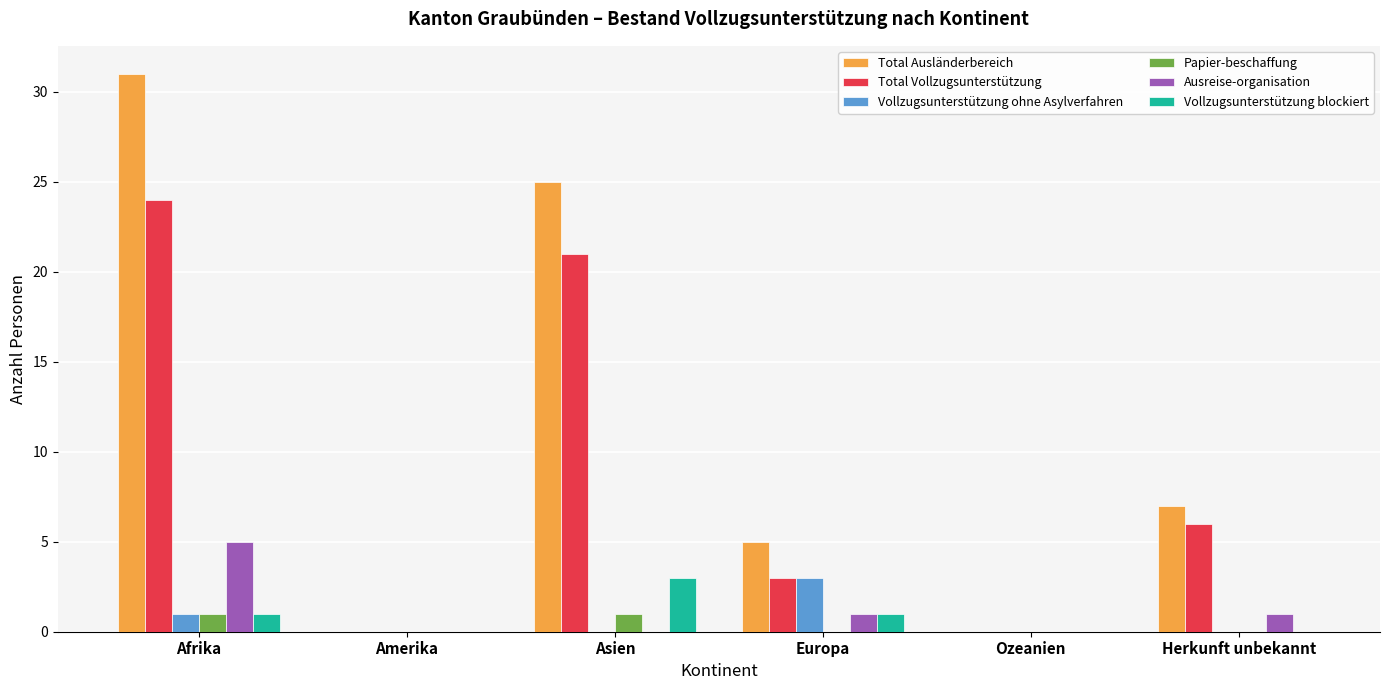

What is the total value across all series at Afrika?

63